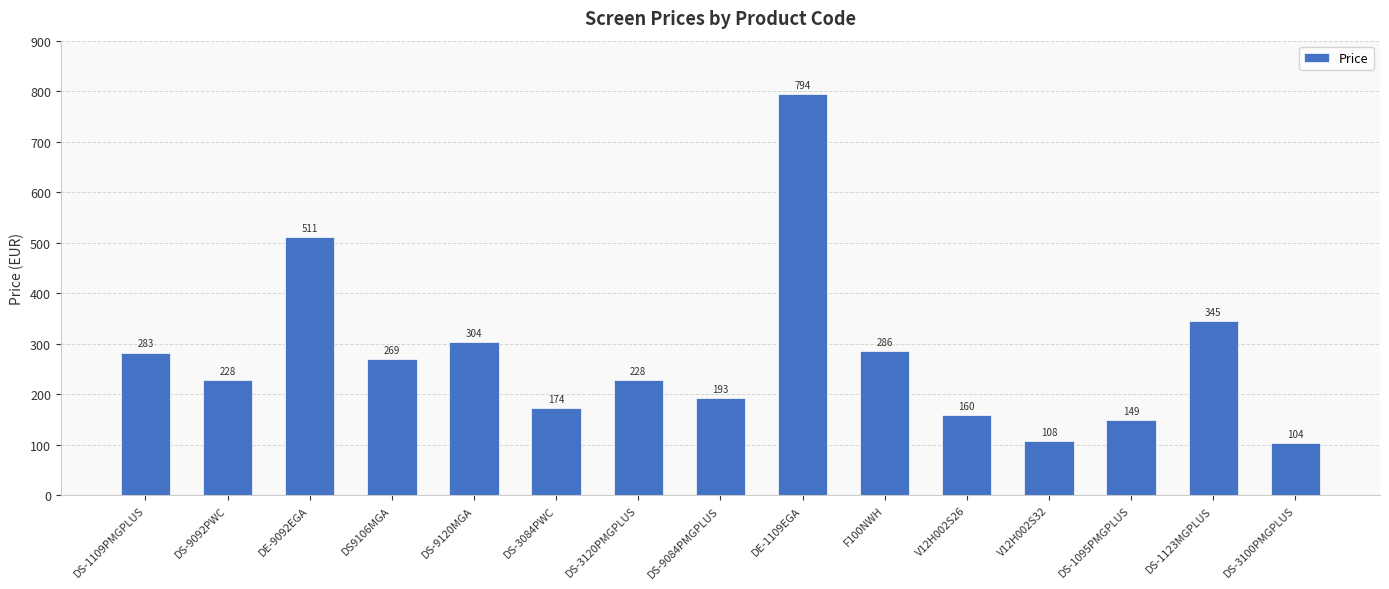

Between DS-3084PWC and DS-3100PMGPLUS, which is larger?

DS-3084PWC